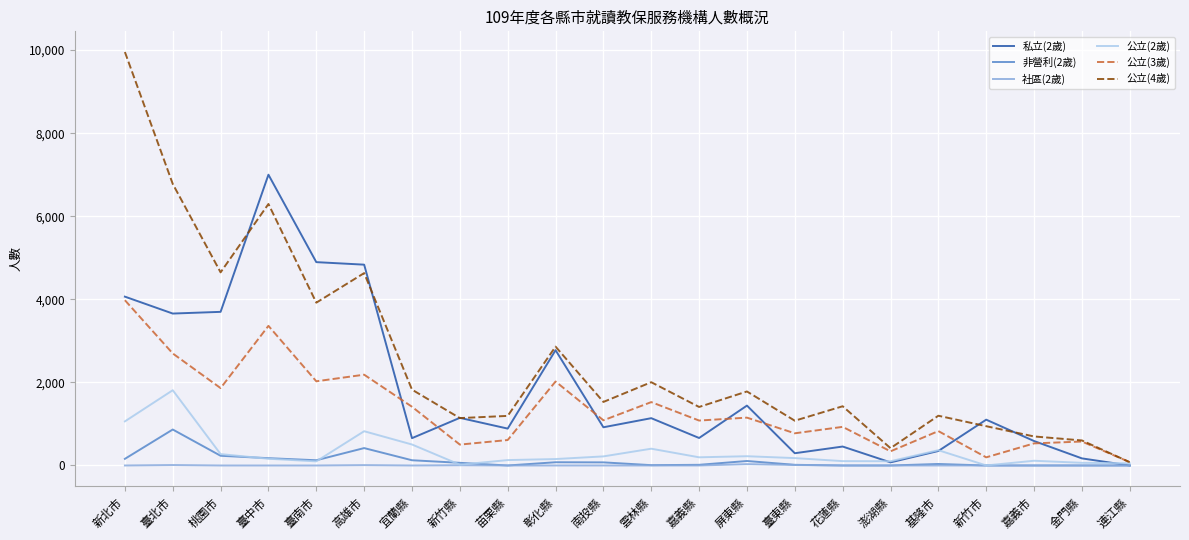

Is it true that 非營利(2歲) equals 16 at 臺東縣?

True